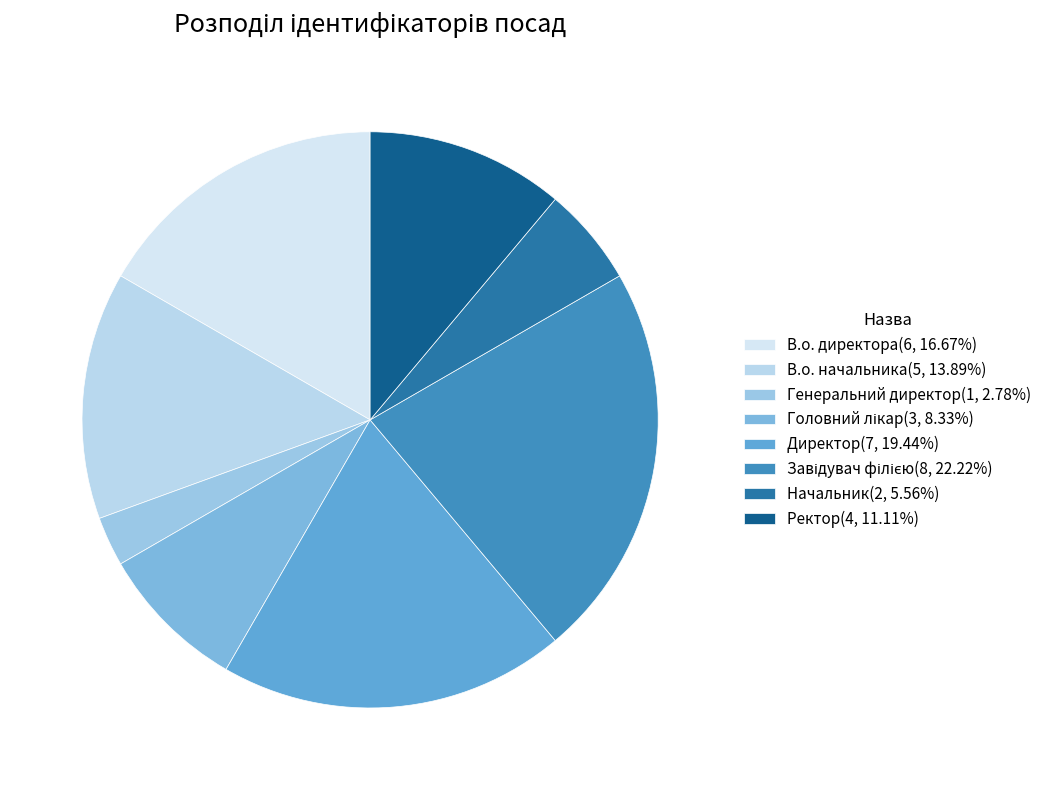

What percentage do В.о. директора and Директор together represent?

36.1%